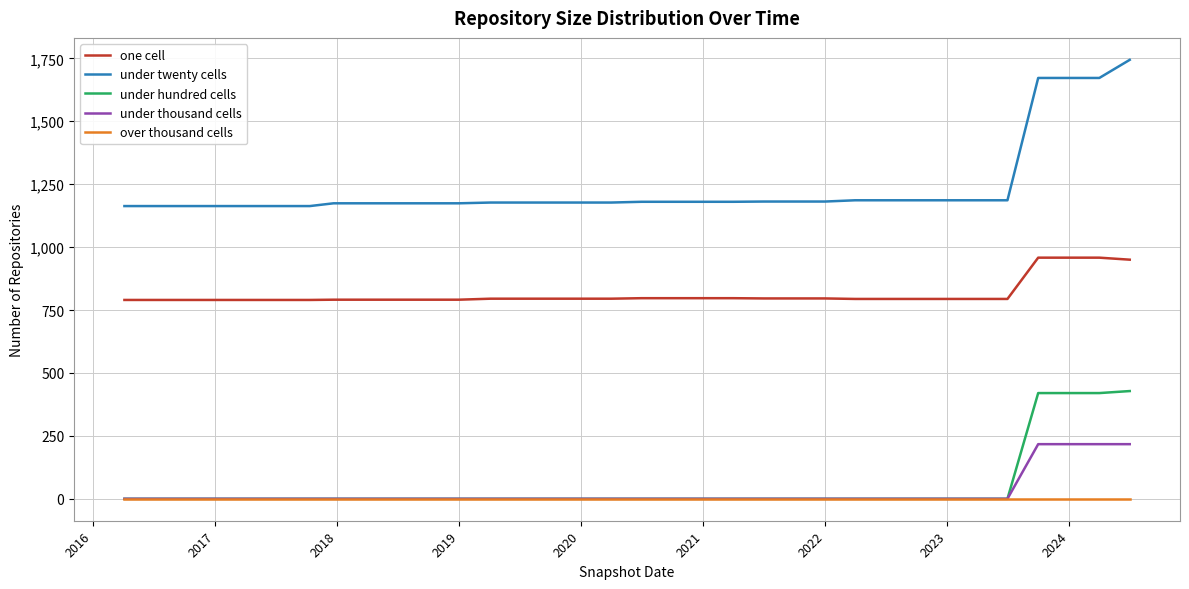

Which series has the largest range (max minus min)?

under twenty cells